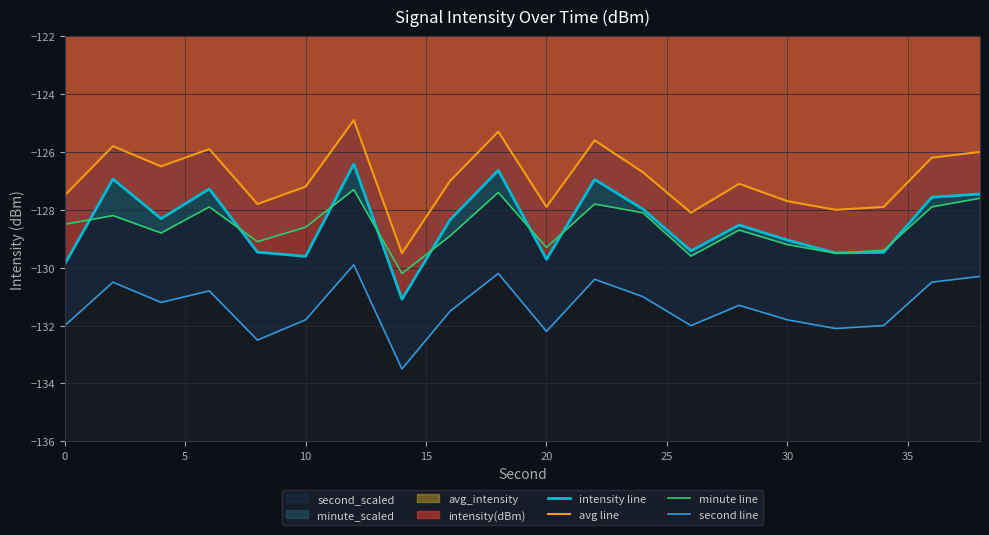

Does the chart display data point markers on the line(s)?

No